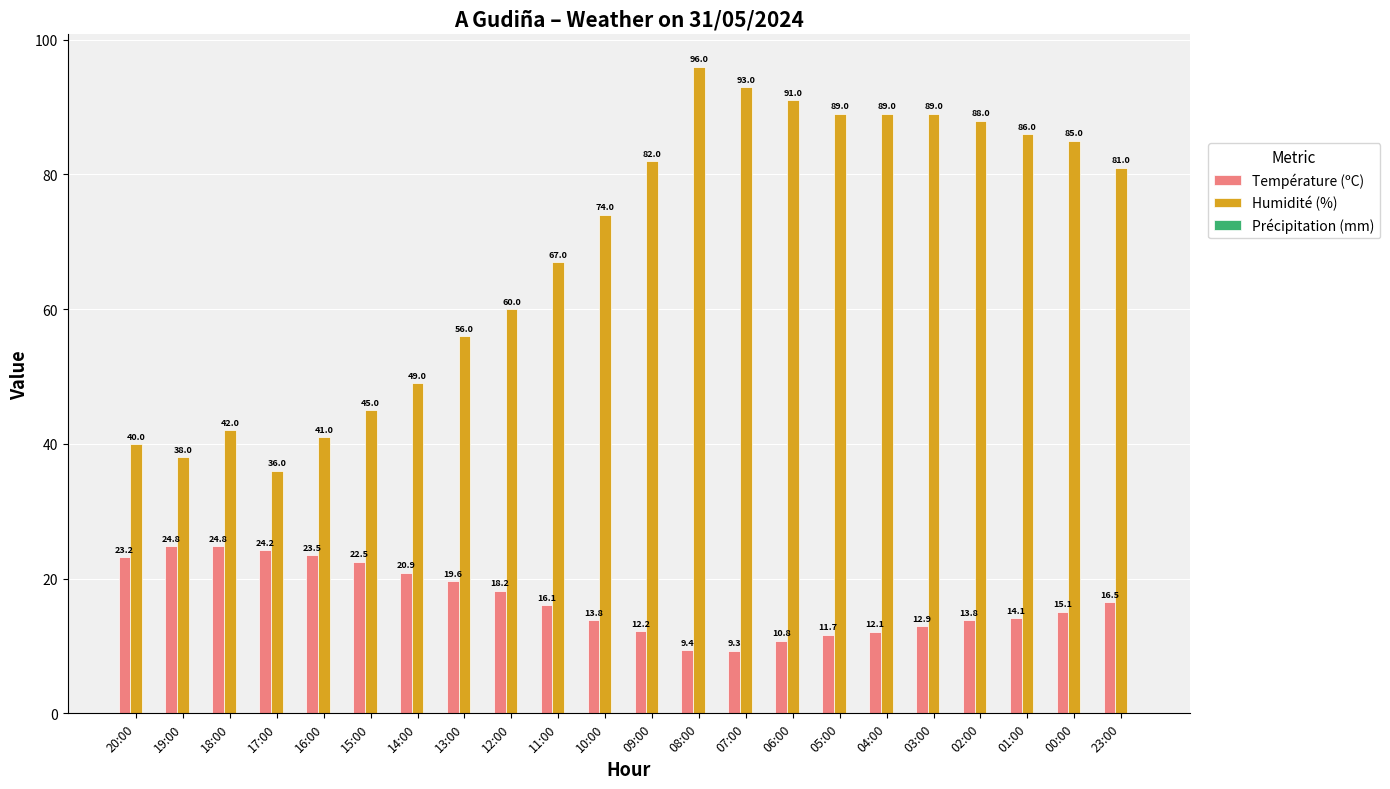

The value of Température (ºC) at 06:00 is 15.5. True or false?

False